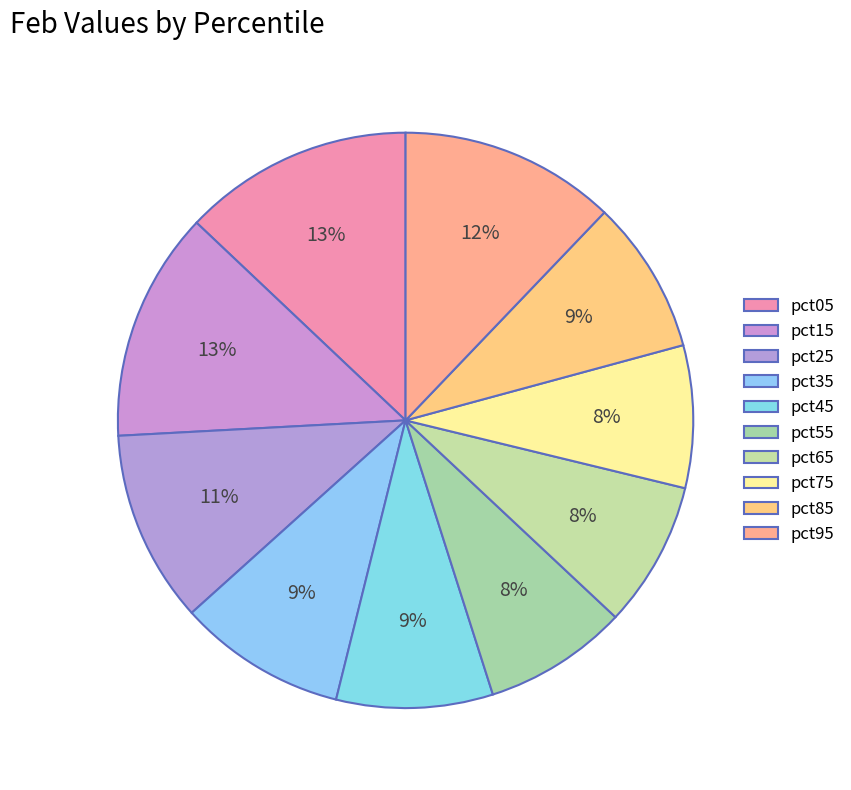

What is the total percentage of pct15 and pct85?

21.6%